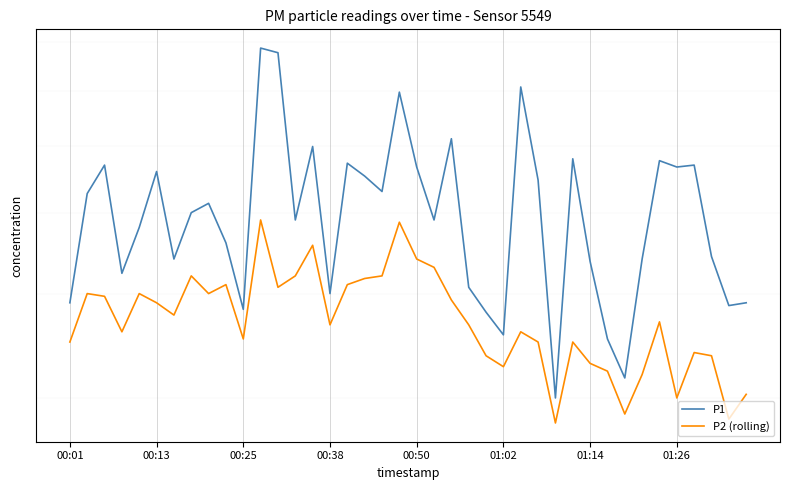

At which label does P2 (rolling) reach its peak?

11